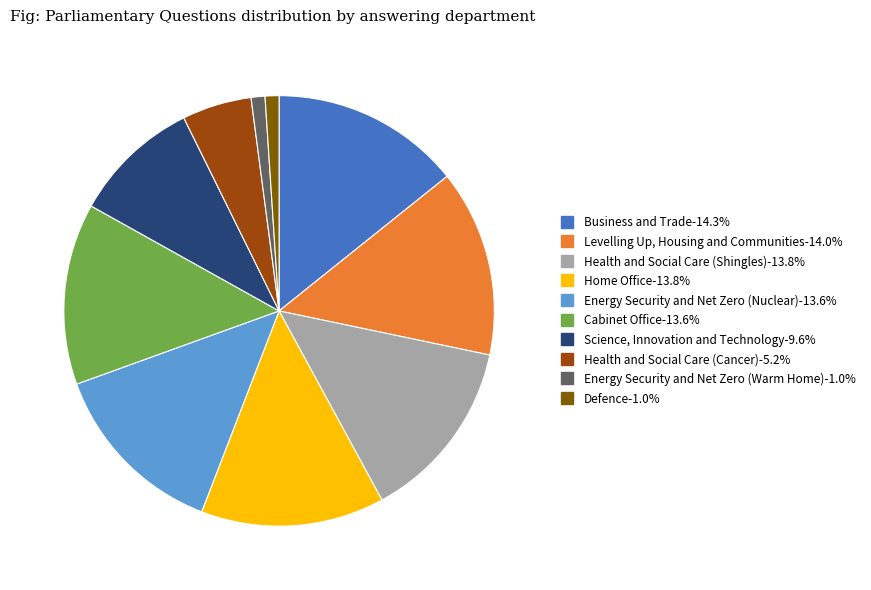

Approximately how many times larger is the value at Home Office compared to Defence?

13.2